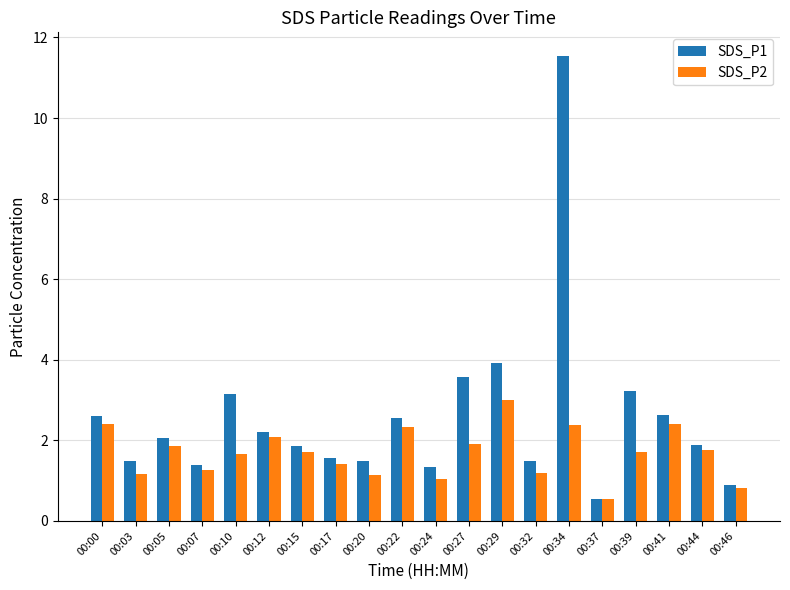

At which label does SDS_P1 reach its minimum?

00:37